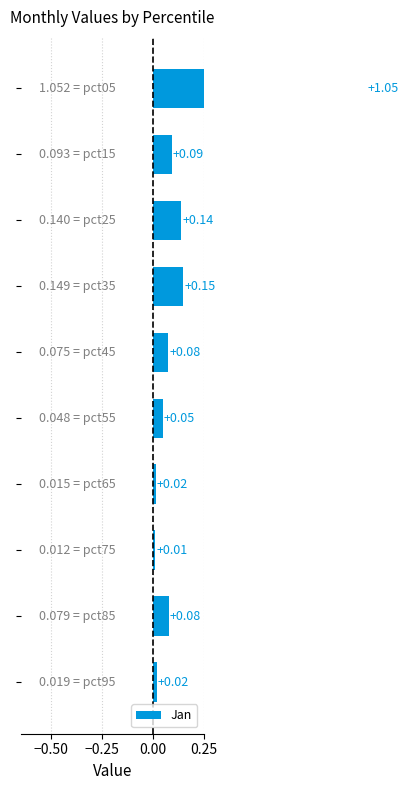

What is the value of the 9th bar from the left?

0.1